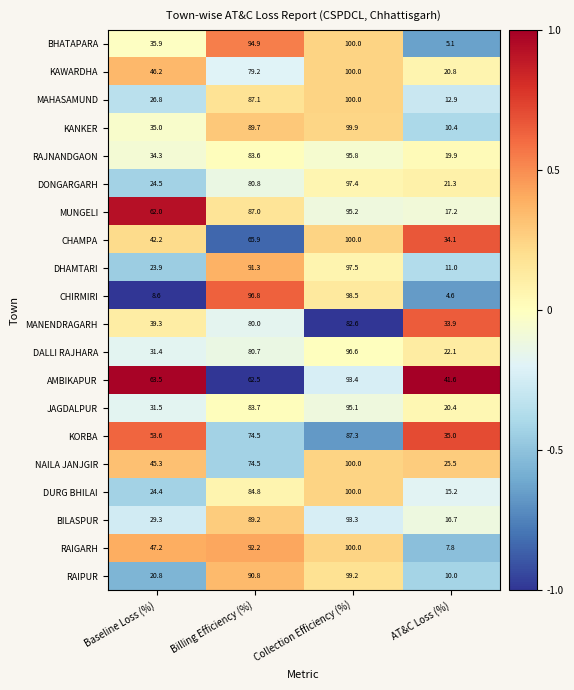

What is the greatest value displayed?

100.0